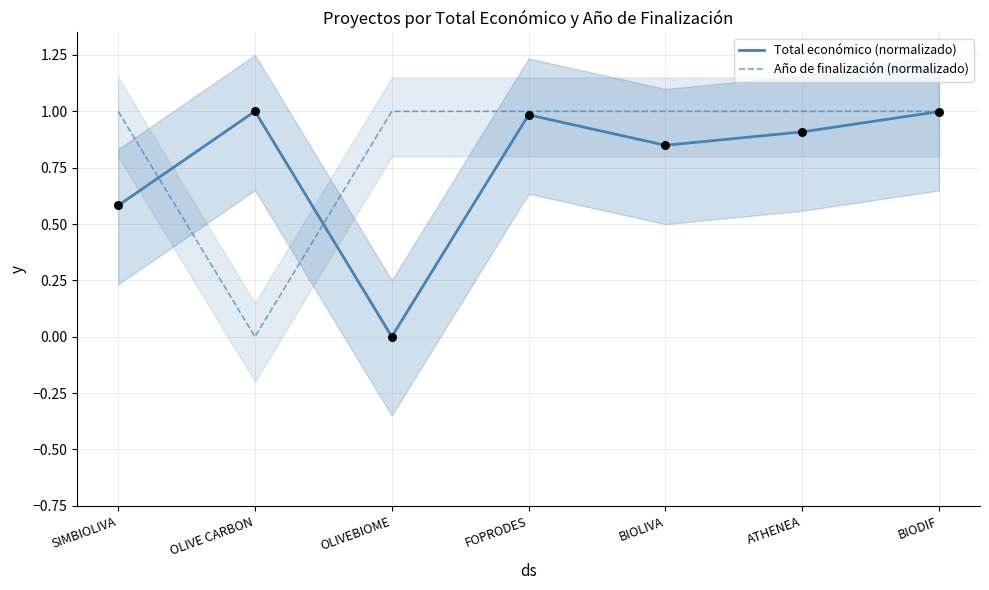

What is the total value across all series at BIOLIVA?

1.8